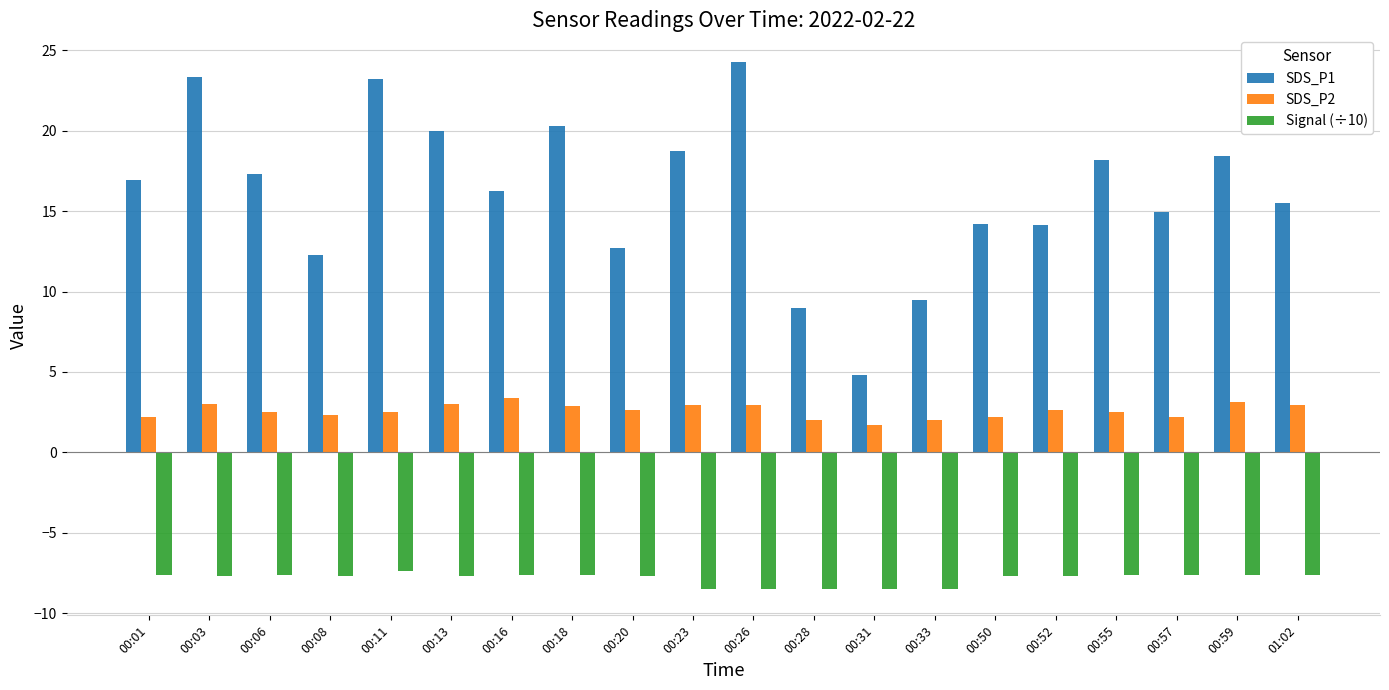

What position from the right is 00:18?

13